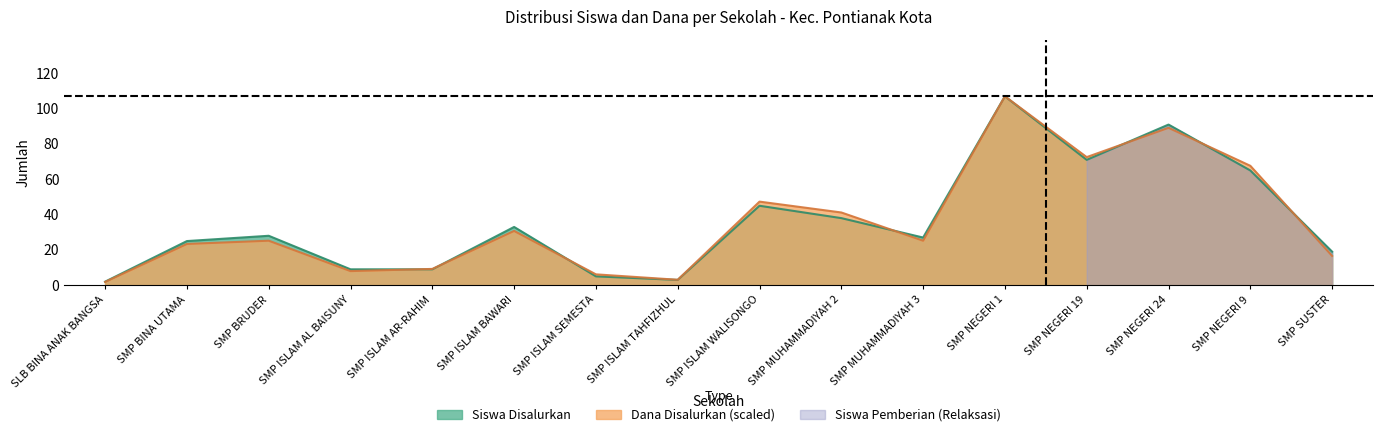

The Siswa Pemberian series shows 2.6 at SLB BINA ANAK BANGSA. True or false?

False